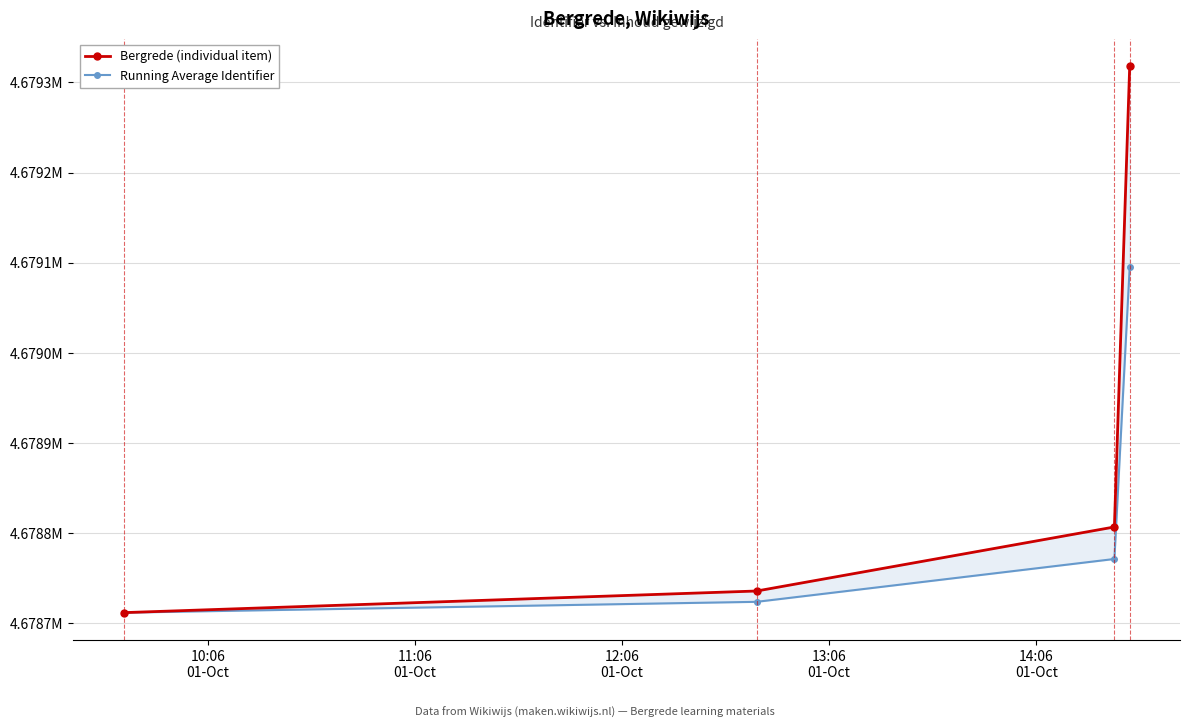

The value of Running Average Identifier at 12:06
01-Oct is 2459159.1. True or false?

False